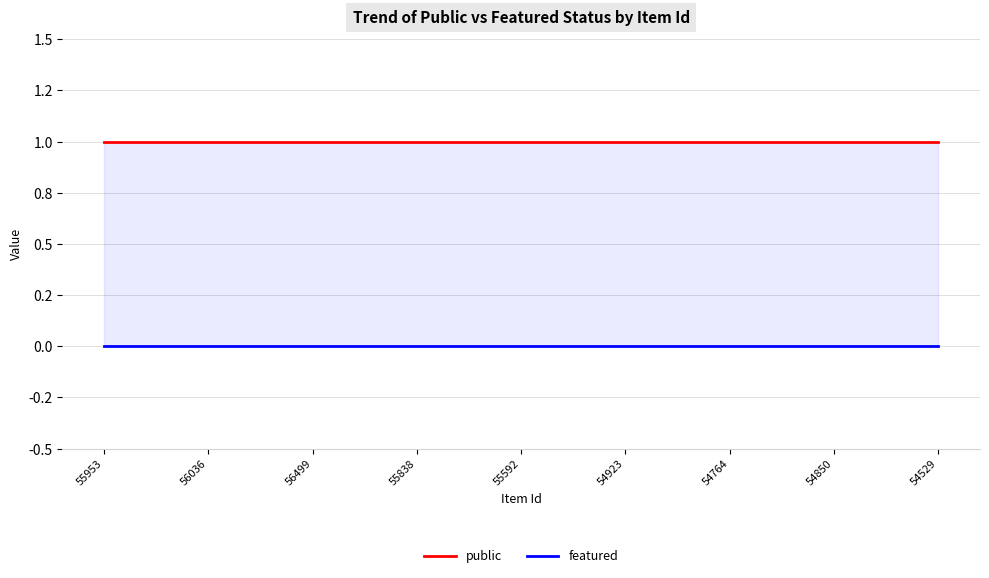

What is the sum of the public values at 55953 and 55838?

2